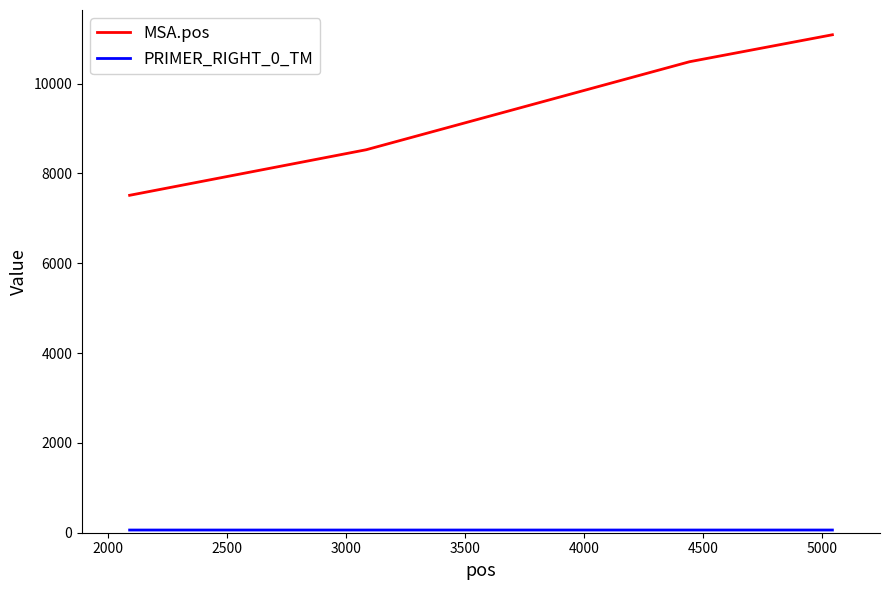

Which series has the largest range (max minus min)?

MSA.pos